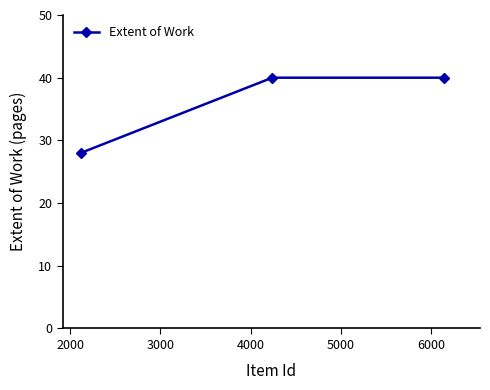

What is the sum of all values?

108